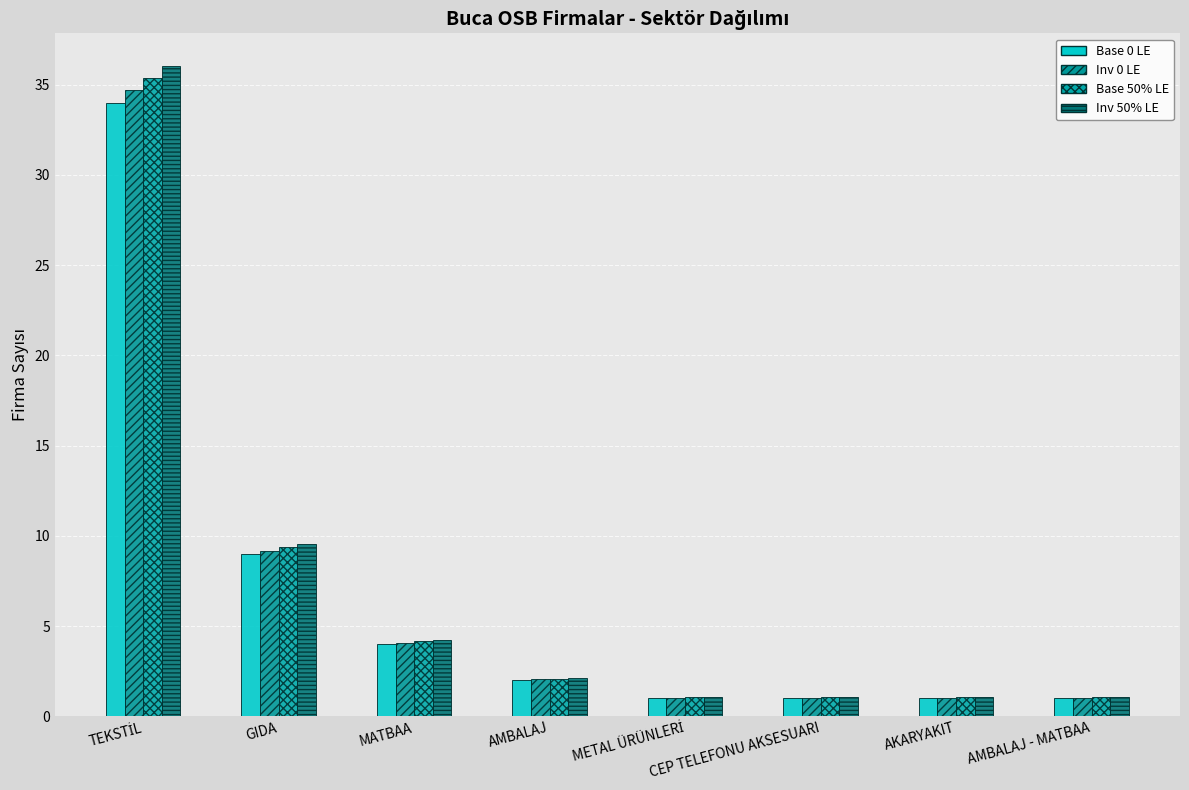

How many data points in Inv 50% LE are less than 2?

4